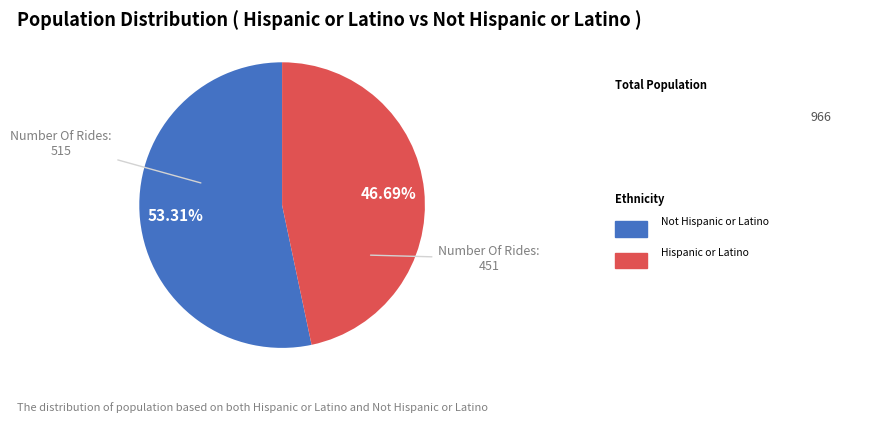

Does any single category account for the majority?

Yes